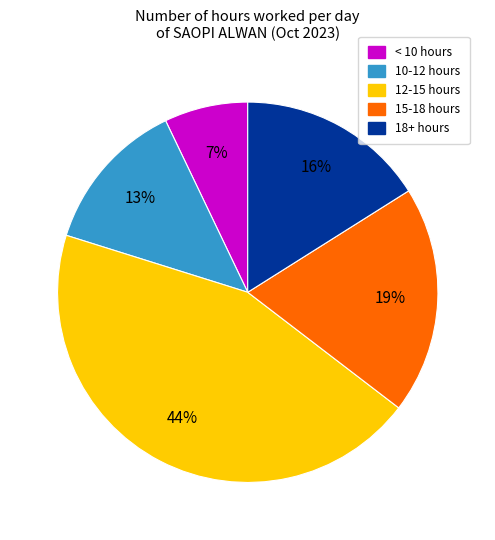

Which category has the biggest portion of the pie?

12-15 hours